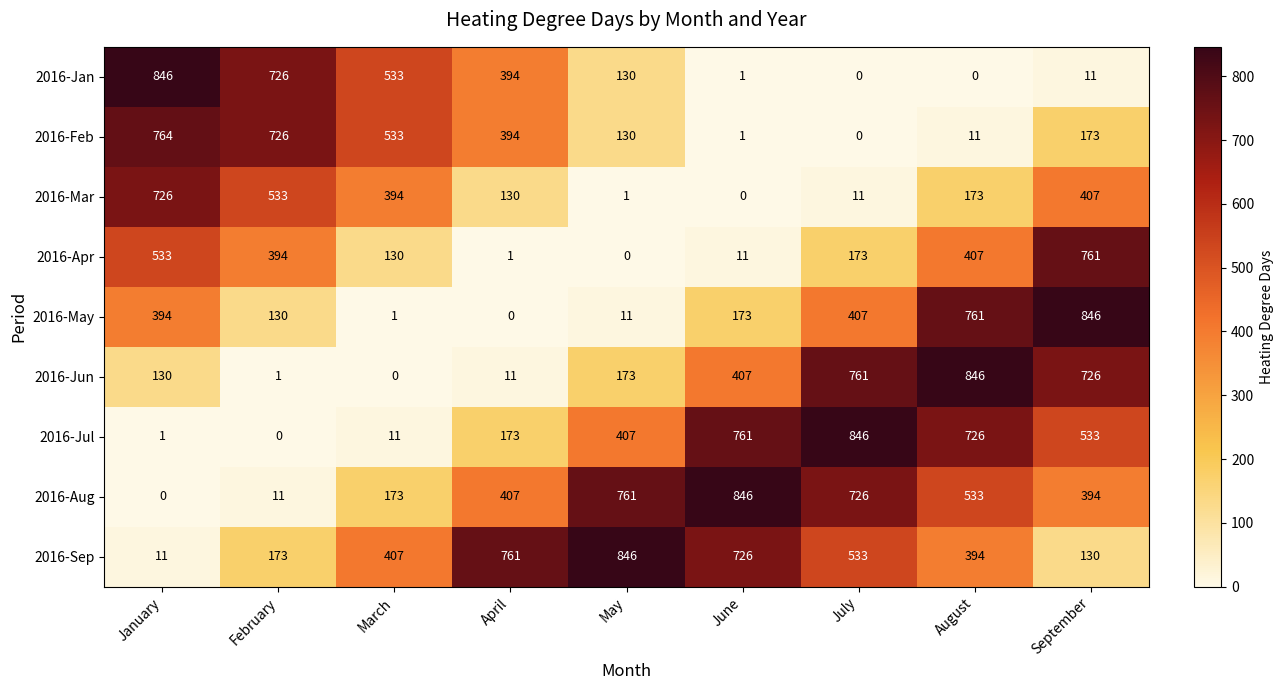

At which label does 2016-Aug reach its peak?

June